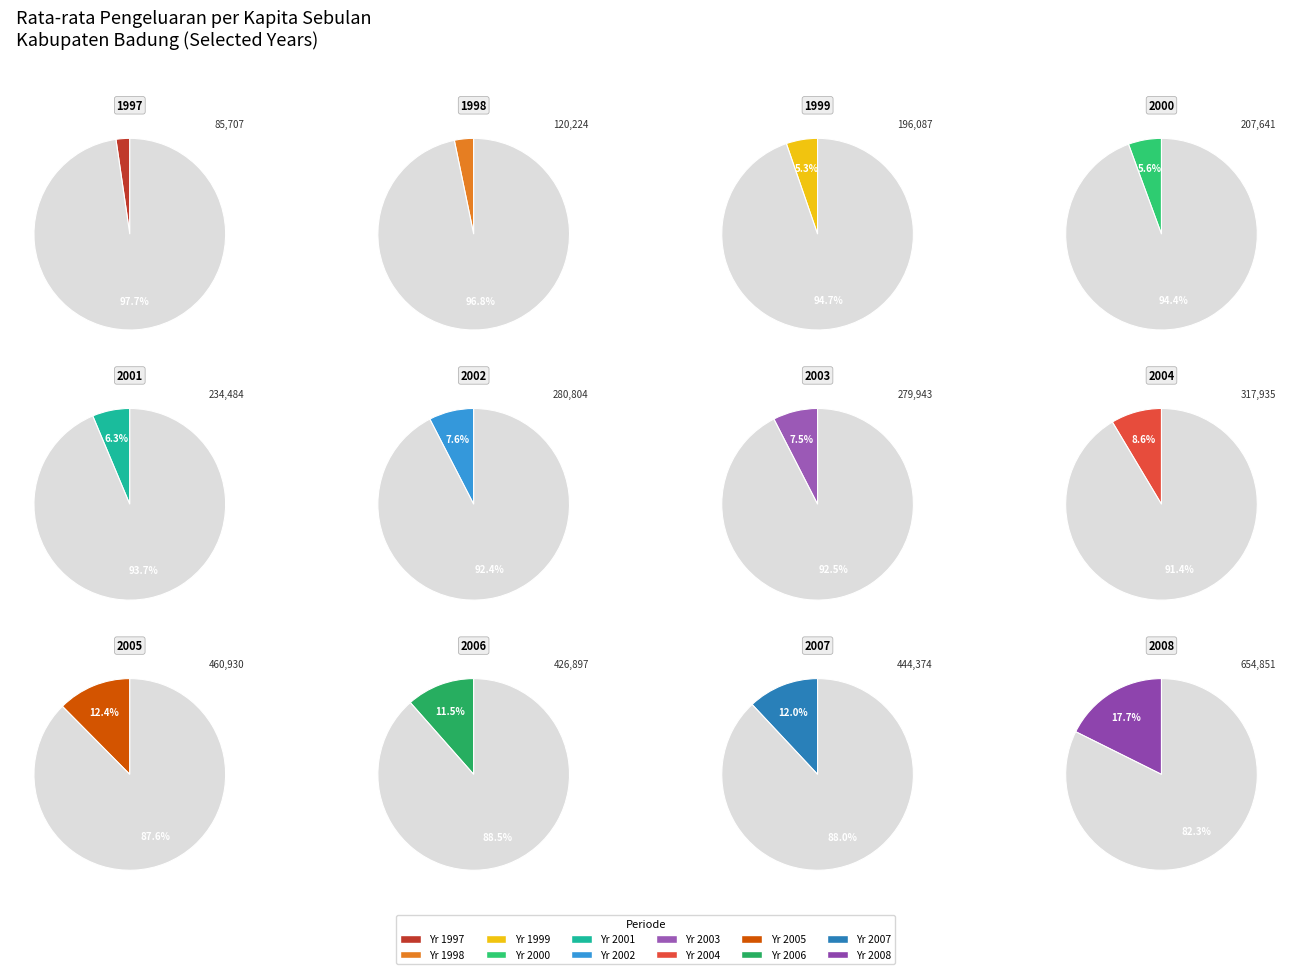

Do Tahun 2005 and Tahun 2002 together represent more than half of the pie?

No